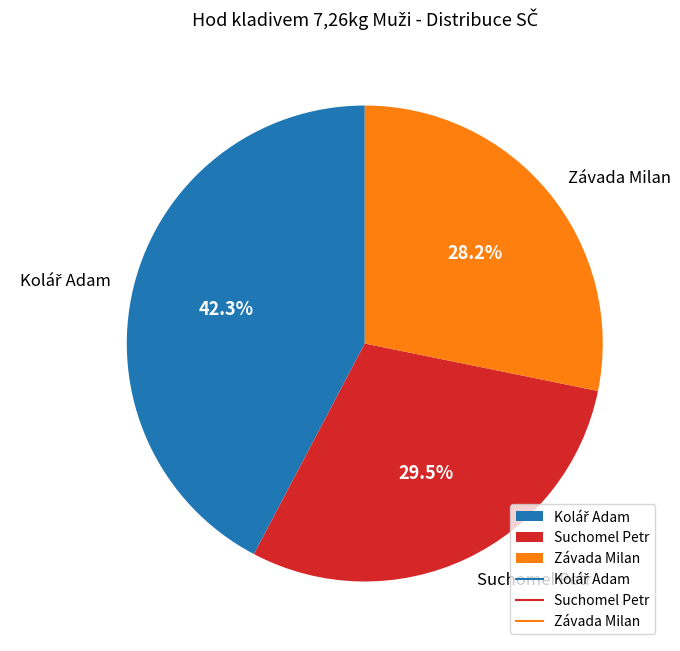

Does Závada Milan account for over 50% of the chart?

No